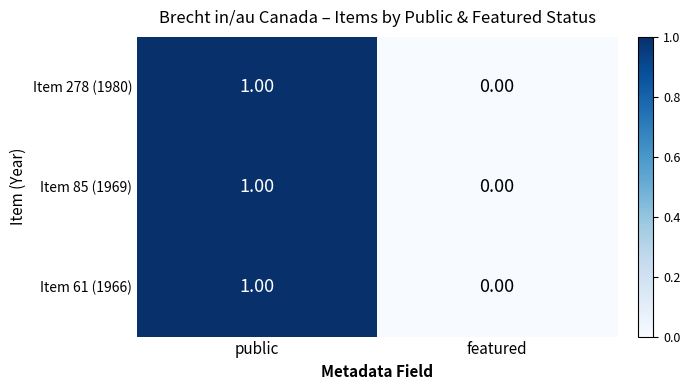

At which label does Item 61 (1966) reach its peak?

public